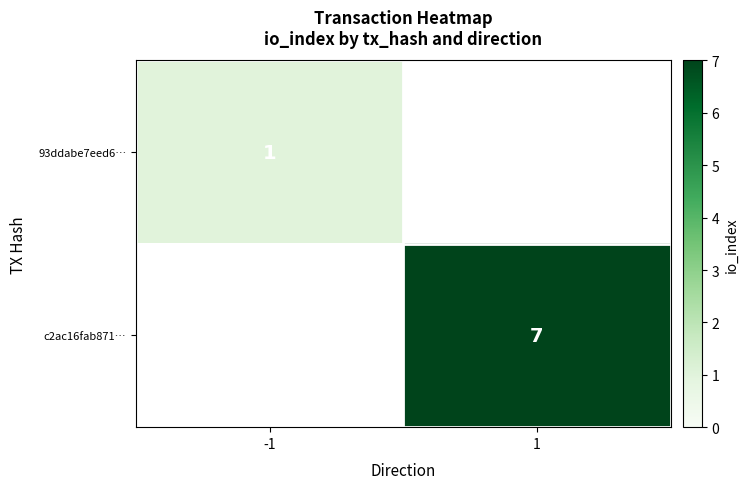

Is the value of 93ddabe7eed6… at -1 greater than the value of c2ac16fab871… at 1?

No